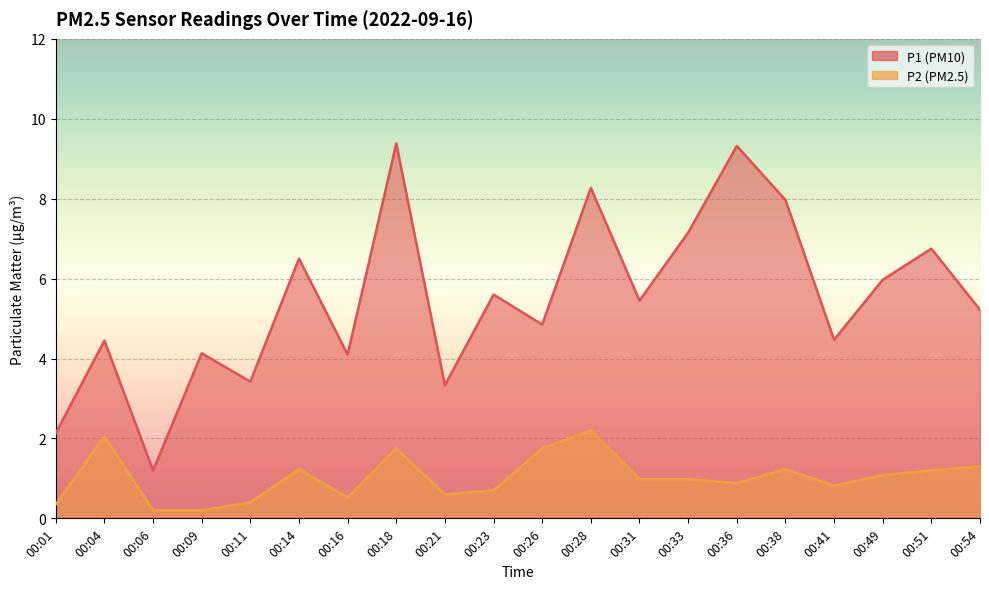

How many lines are shown in the chart?

2